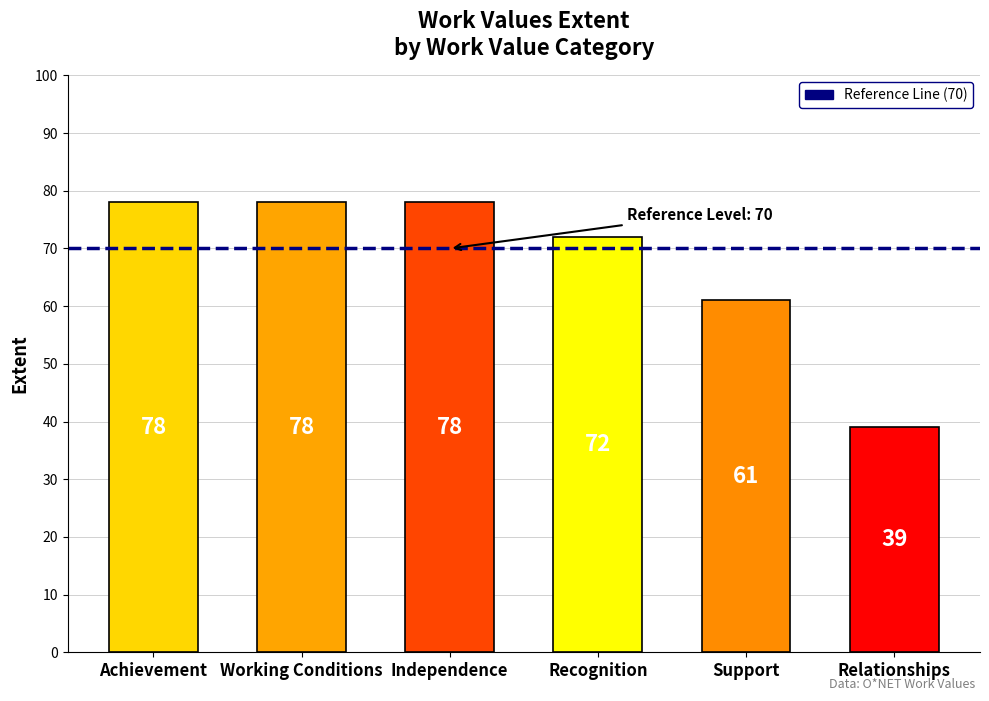

What is the label of the 2nd bar from the right?

Support